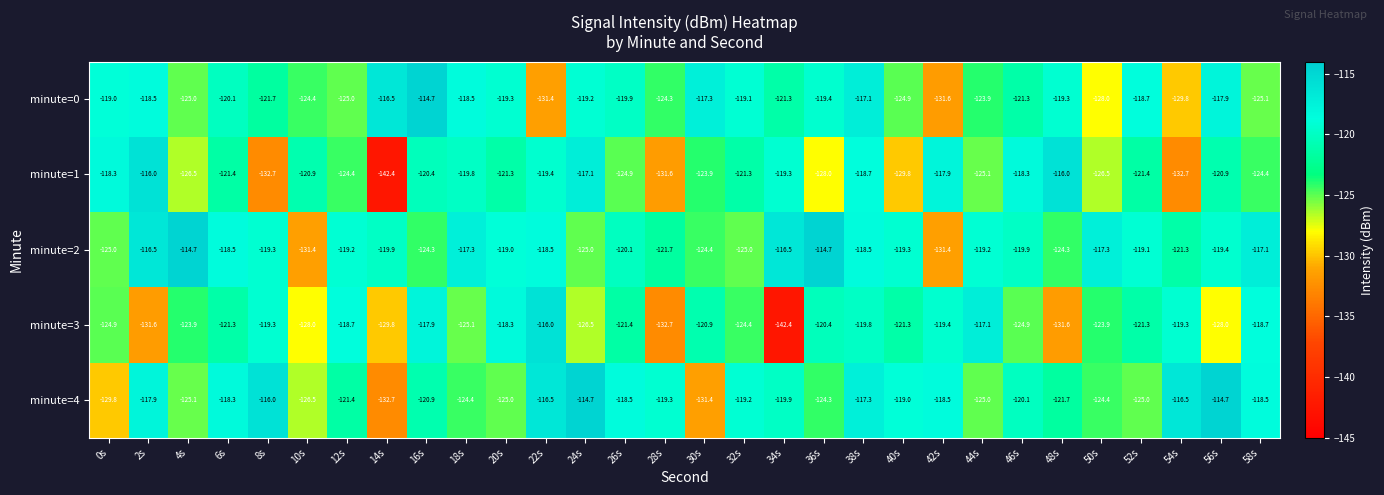

What is the lowest value of the minute=3 series?

-142.4